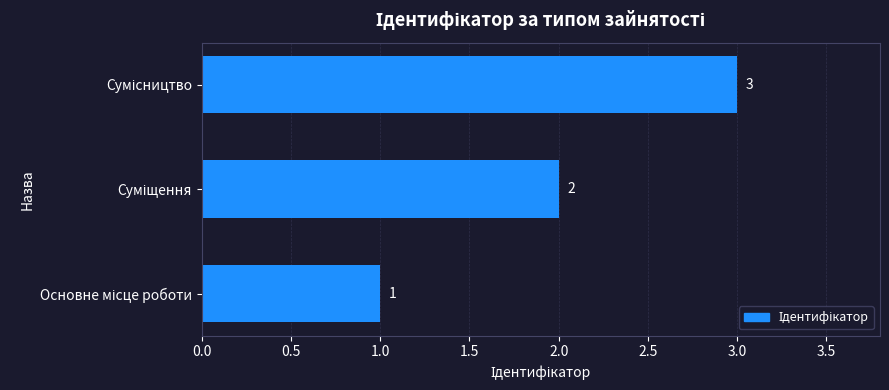

Count the values in the range 1 to 3.

3